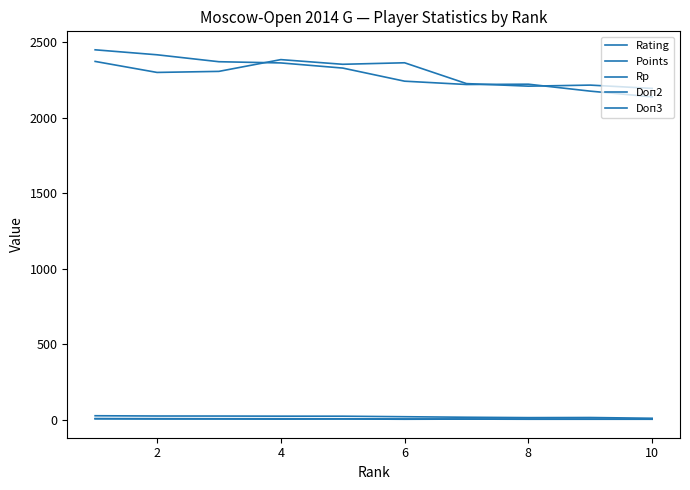

Reading left to right, extract all data points from this chart.

Rating: 2374.0	2301.0	2308.0	2386.0	2355.0	2365.0	2227.0	2210.0	2217.0	2195.0
Points: 6.5	6.0	5.5	5.5	5.0	4.0	3.5	3.5	3.0	2.5
Rp: 2451.0	2418.0	2372.0	2364.0	2330.0	2243.0	2221.0	2223.0	2177.0	2139.0
Doп2: 25.2	23.5	23.2	22.5	22.2	18.8	15.2	12.8	13.5	8.5
Doп3: 5.0	4.0	4.0	3.0	4.0	2.0	3.0	2.0	2.0	2.0